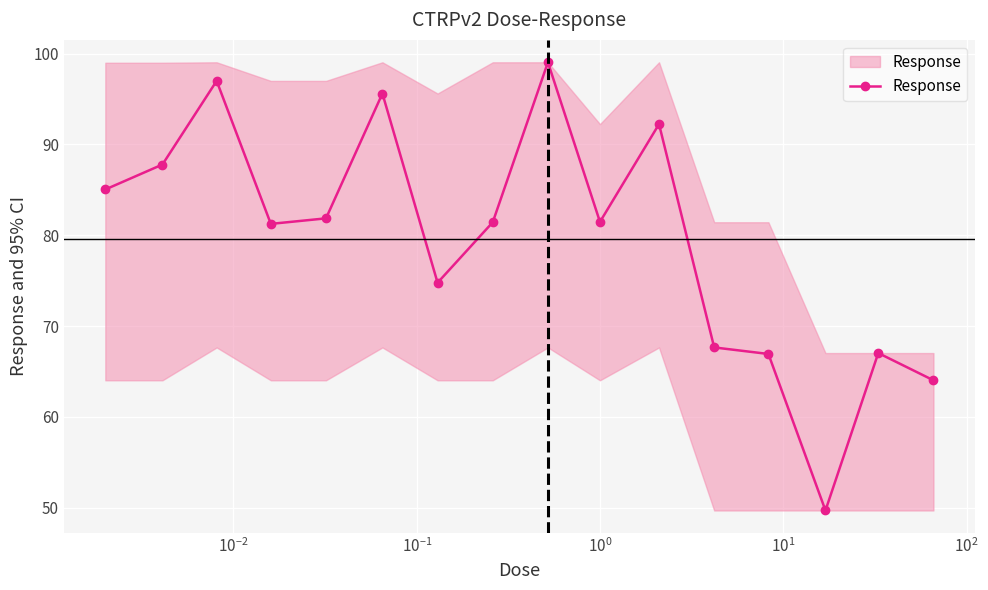

What is the smallest value displayed?

49.7